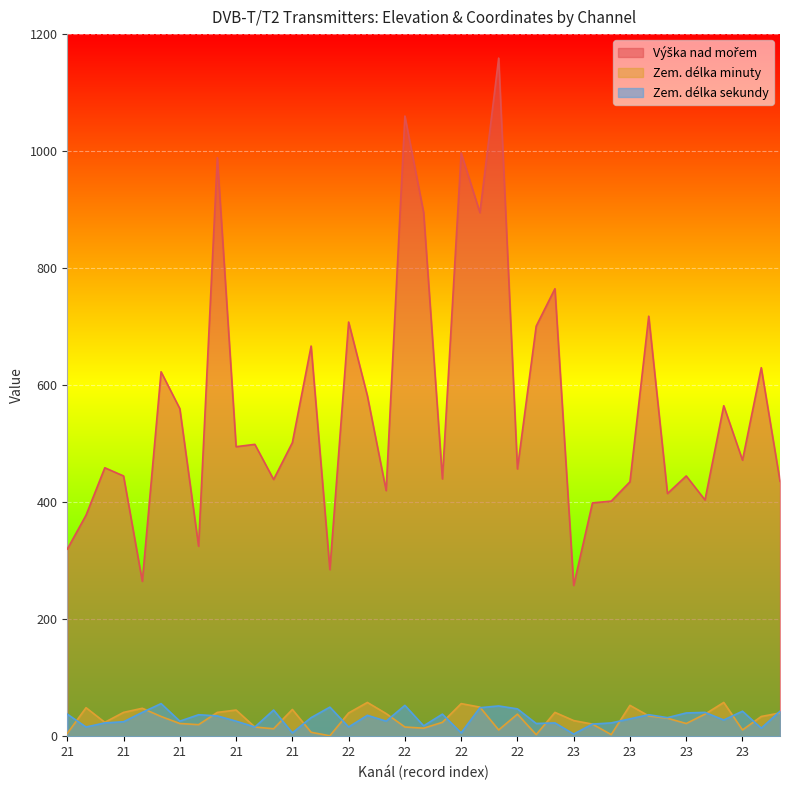

Between 21 and 21, which is larger?

21